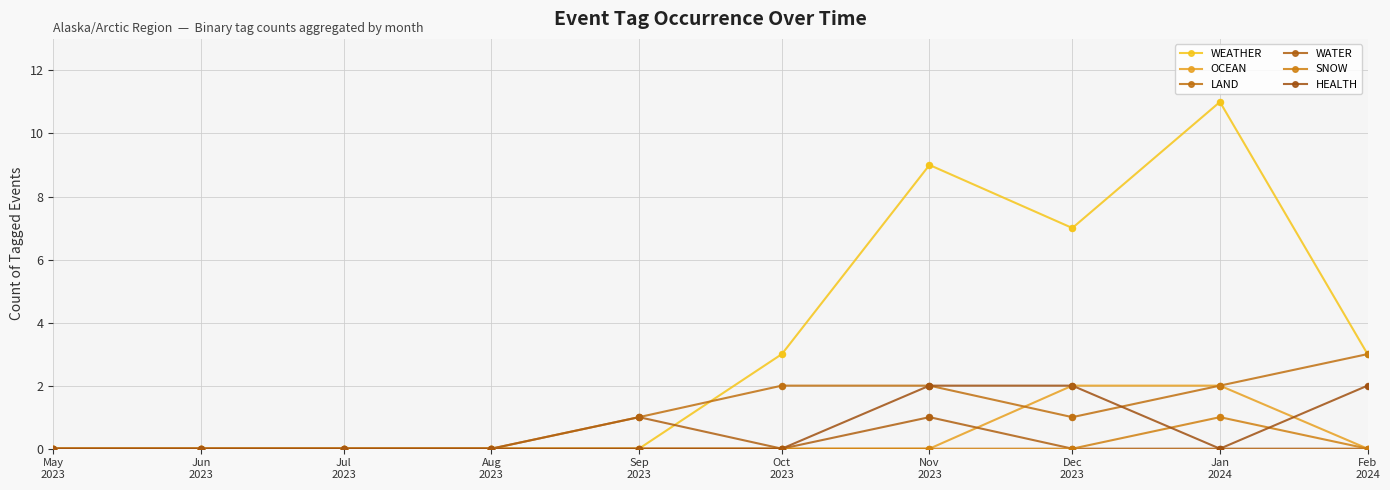

At how many categories does at least one series exceed 10?

1